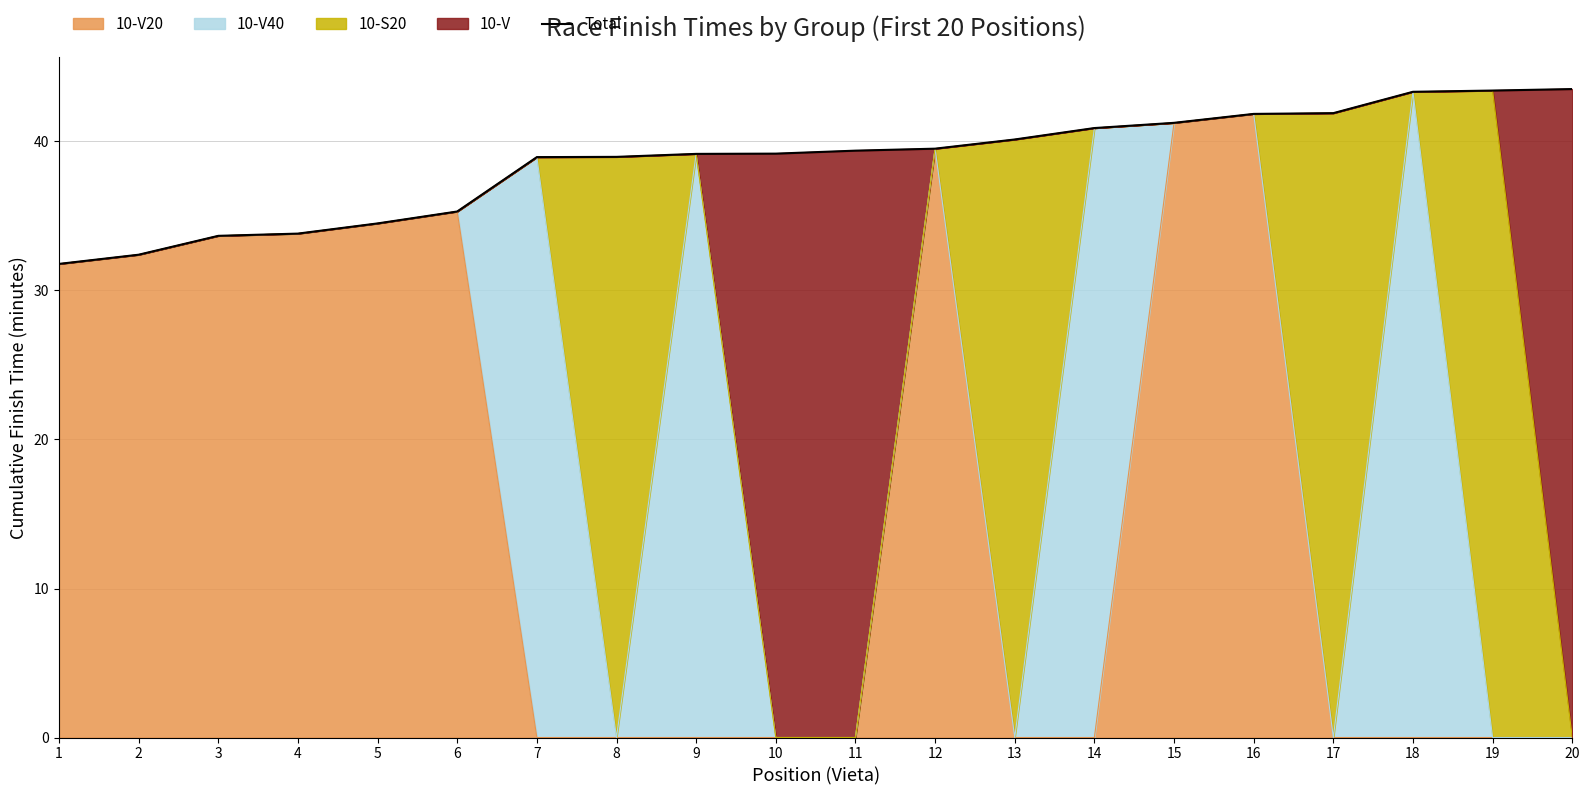

Reading left to right, what are all the values shown in this chart?

31.8	32.4	33.7	33.8	34.5	35.3	39.0	39.0	39.2	39.2	39.4	39.5	40.1	40.9	41.2	41.9	41.9	43.3	43.4	43.5